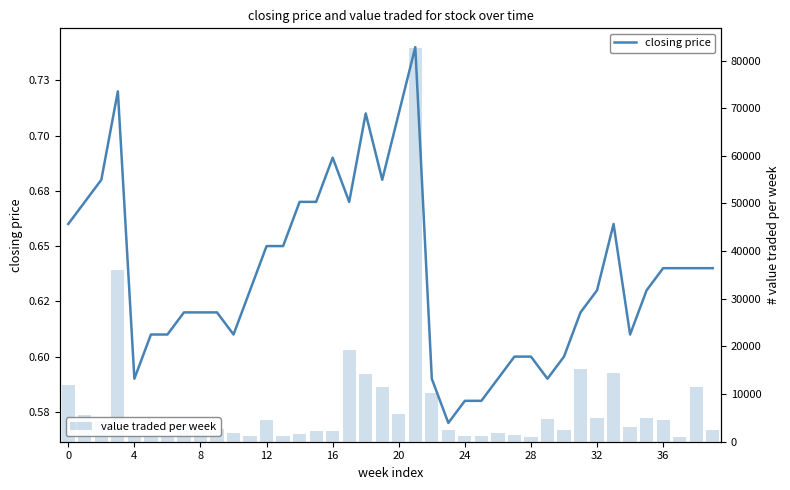

What is the value of the value traded per week bar at the 28th from the left?

1472